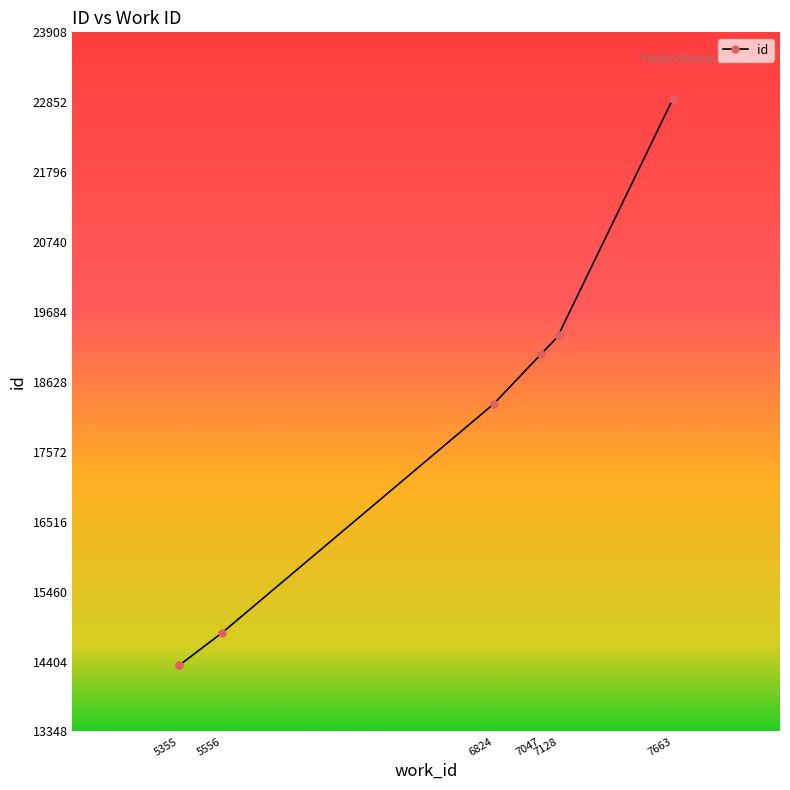

Is it true that the value at 5556 is 19406?

False